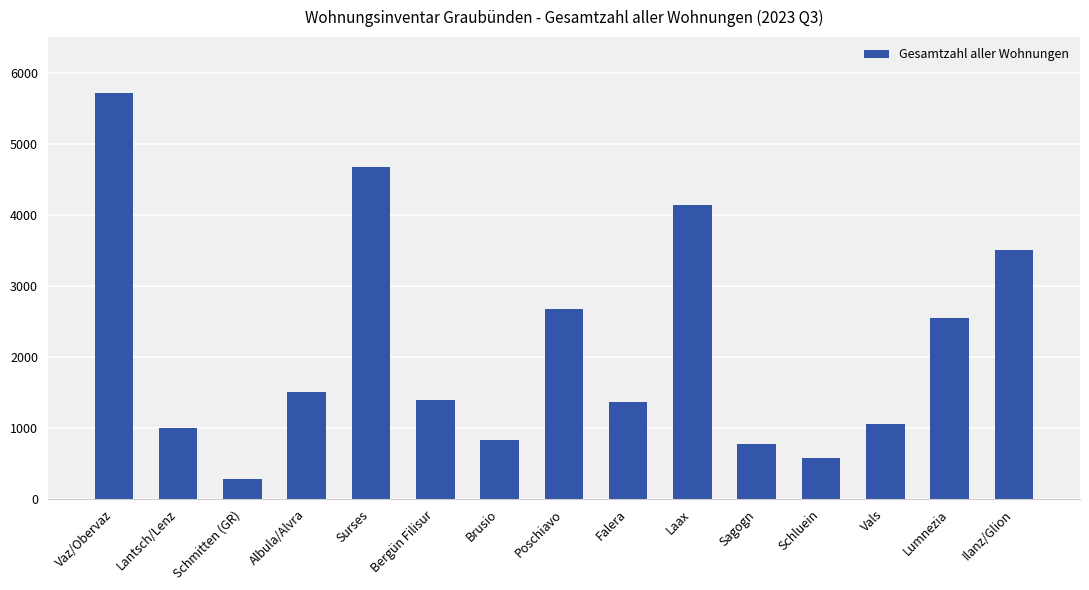

Which has a higher value, Schmitten (GR) or Laax?

Laax